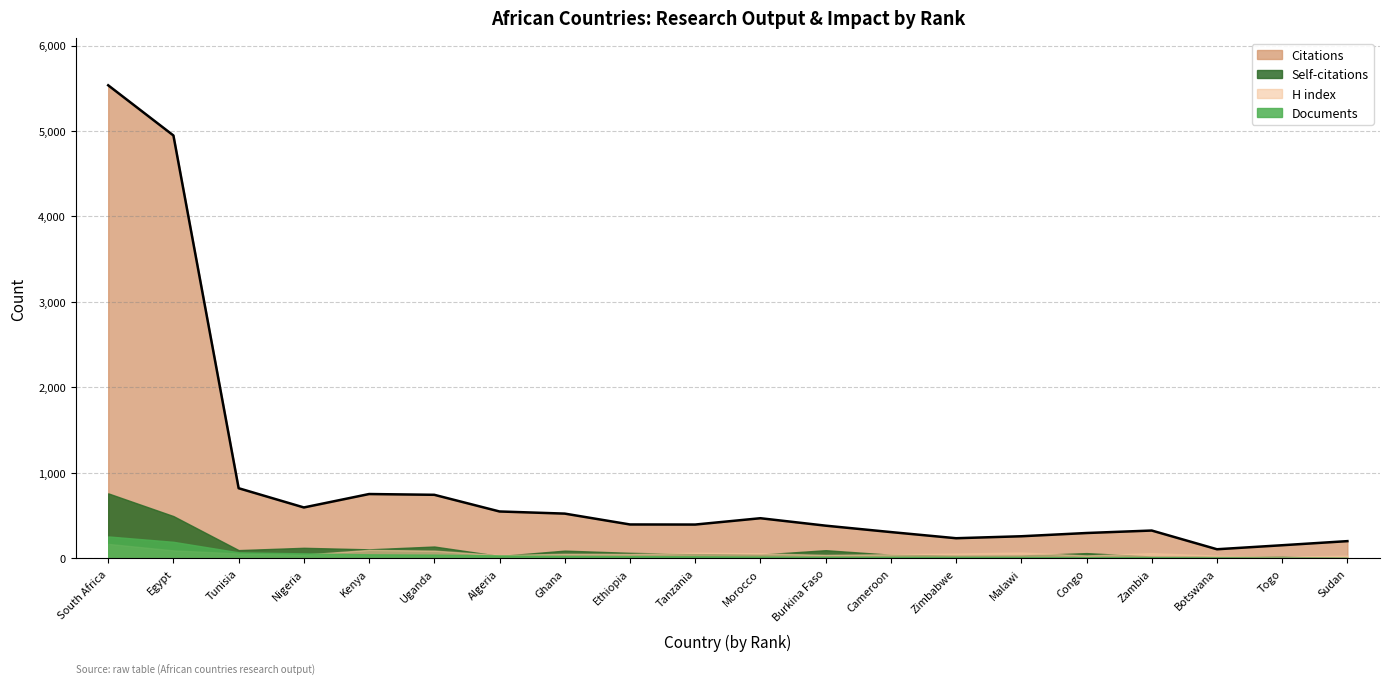

Between which two adjacent categories do Documents and H index first intersect?

Nigeria and Kenya